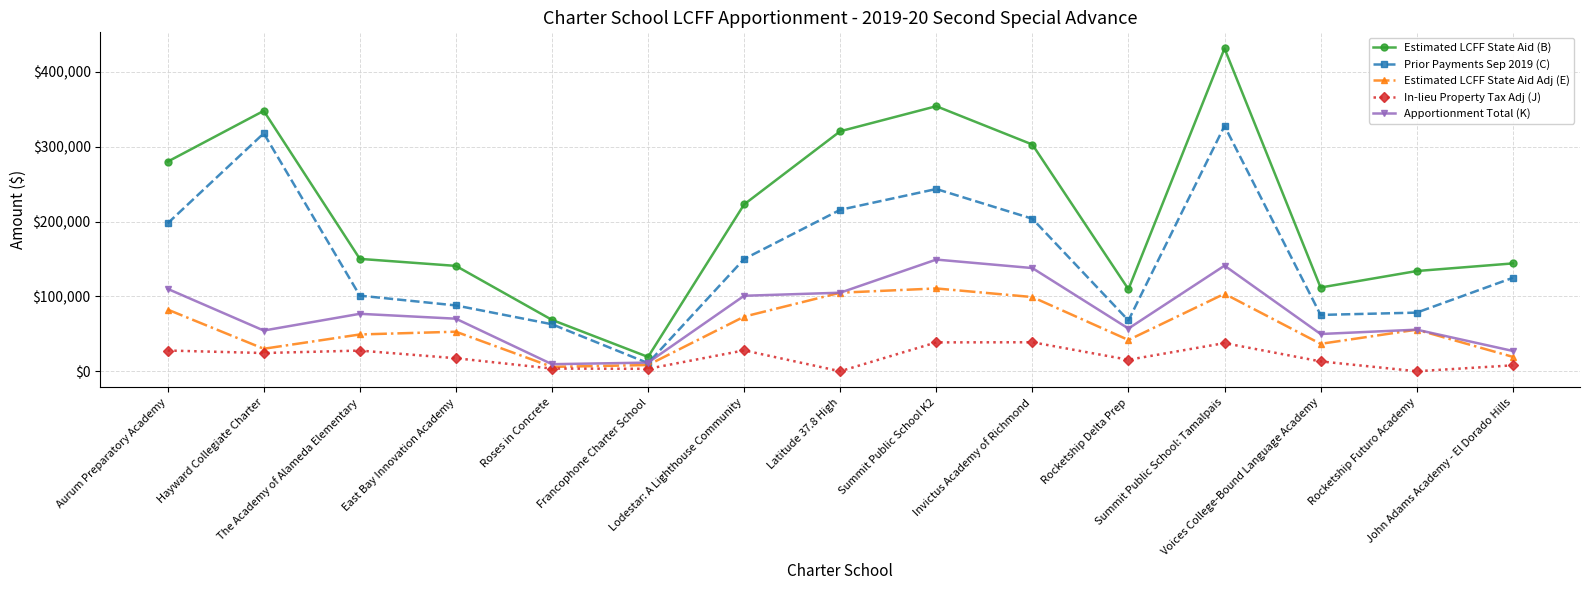

Is this an area chart (filled region under the line)?

No